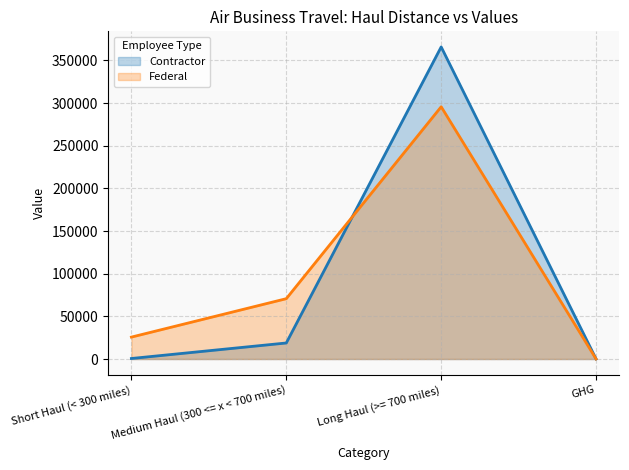

The Federal series shows 295640.0 at Long Haul (>= 700 miles). True or false?

True